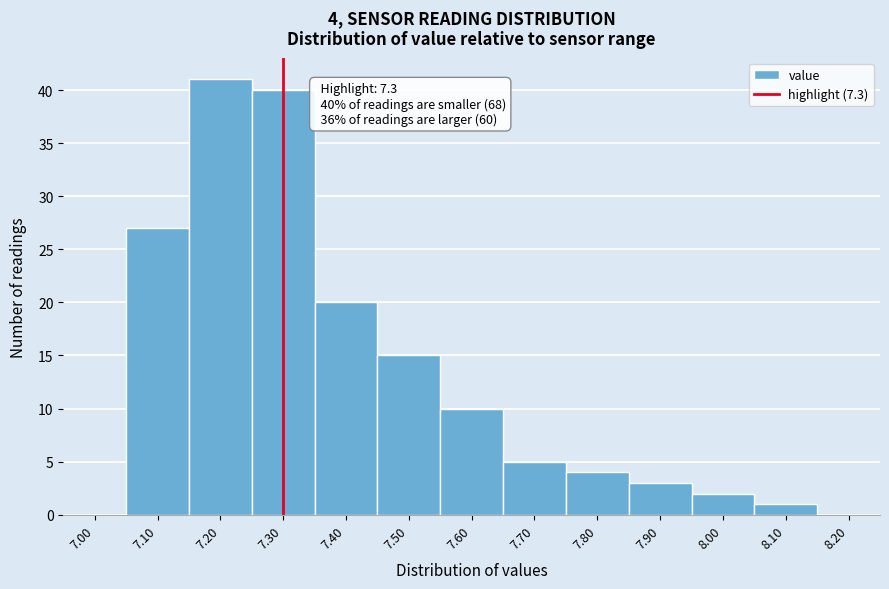

Which range on the x-axis has the tallest bar?

7.15 to 7.25